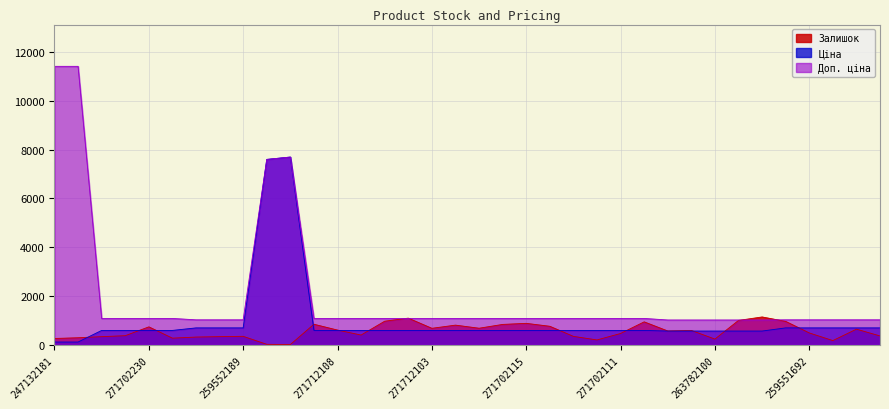

Where is the first local maximum for Ціна?

208461456